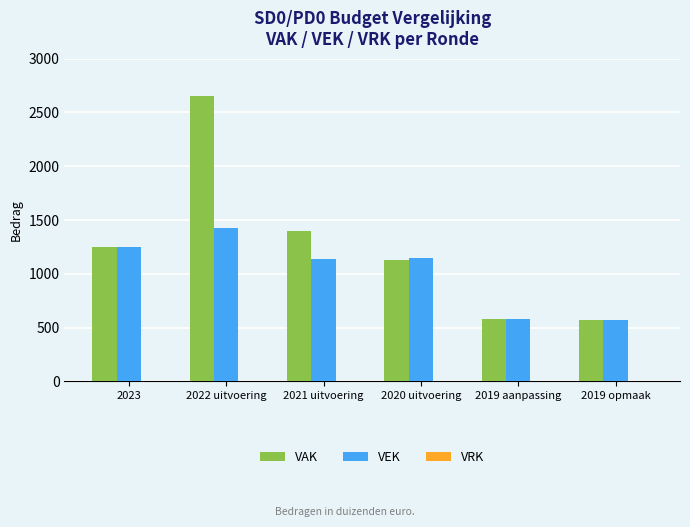

What is the sum of all VAK values?

7583